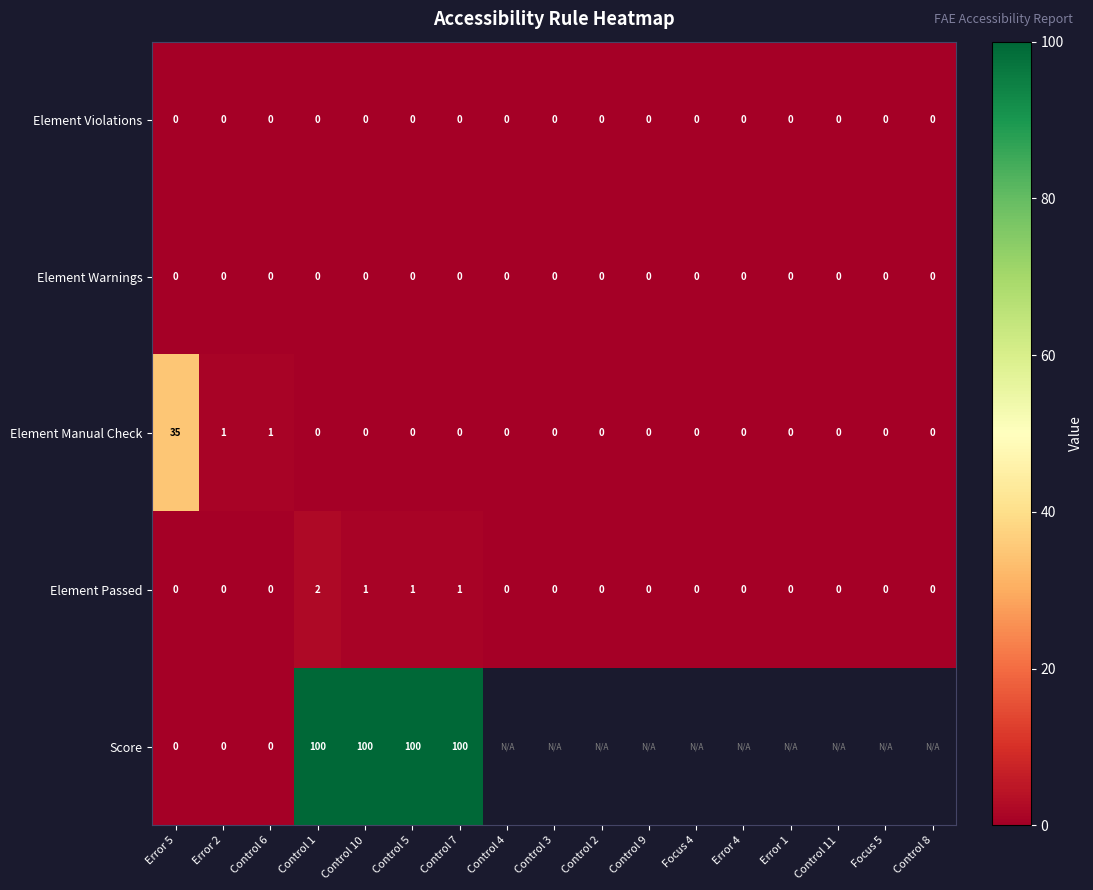

How many Element Passed values are between 0 and 1?

16